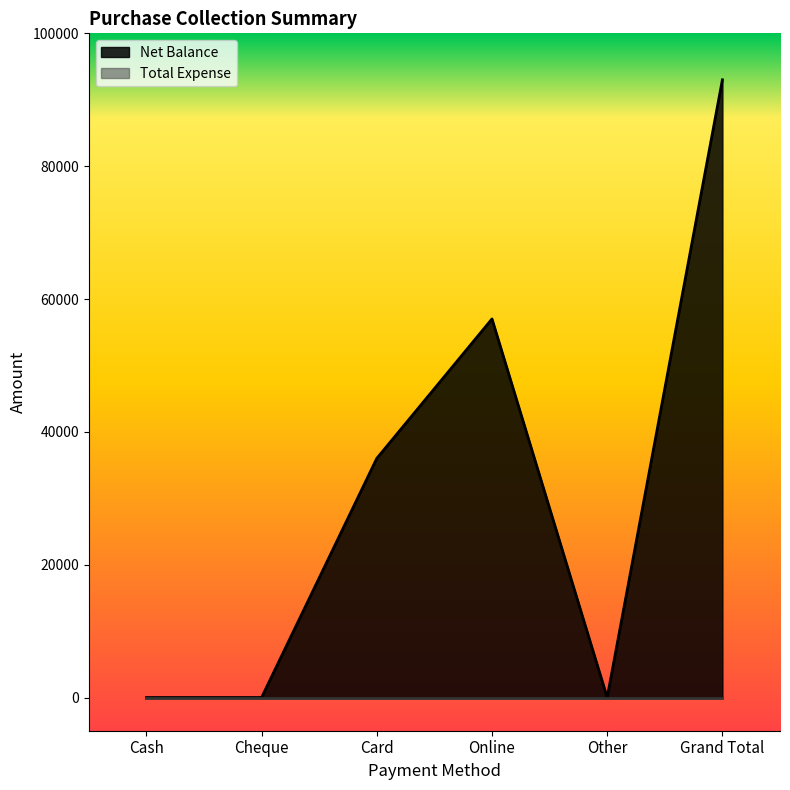

Does the chart display data point markers on the line(s)?

No